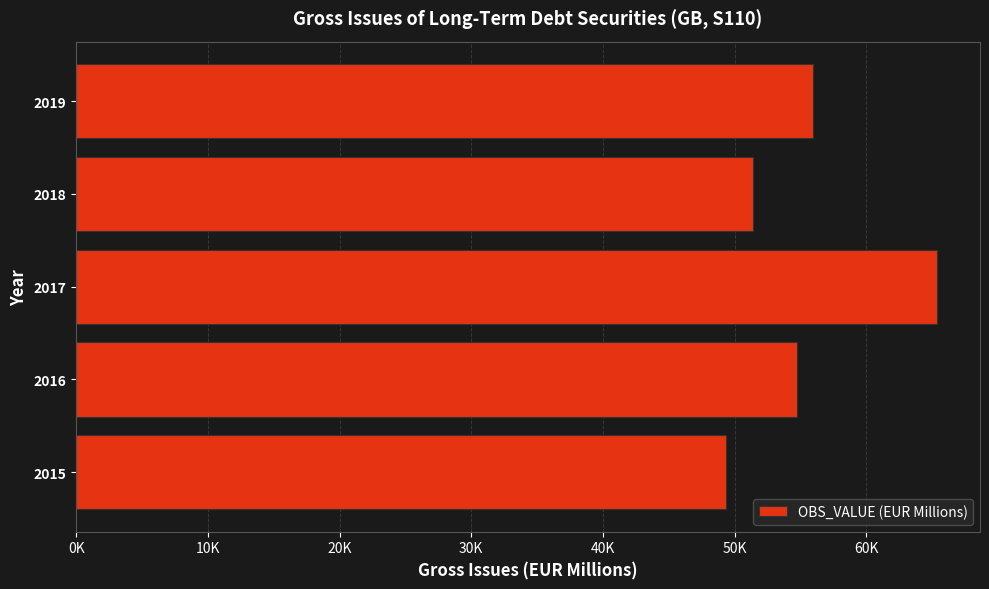

Does the chart contain any negative values?

No